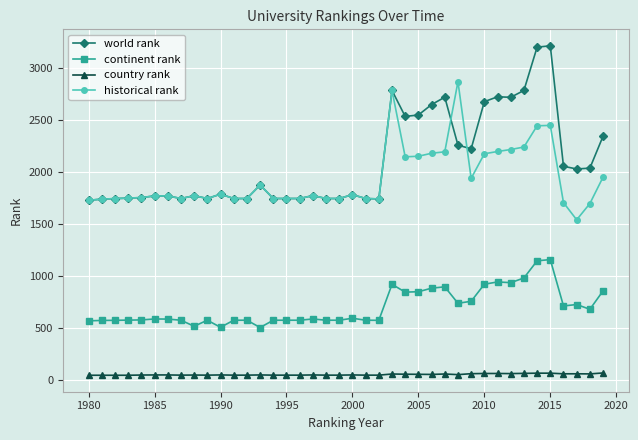

What is the average value of the continent rank series?

700.6